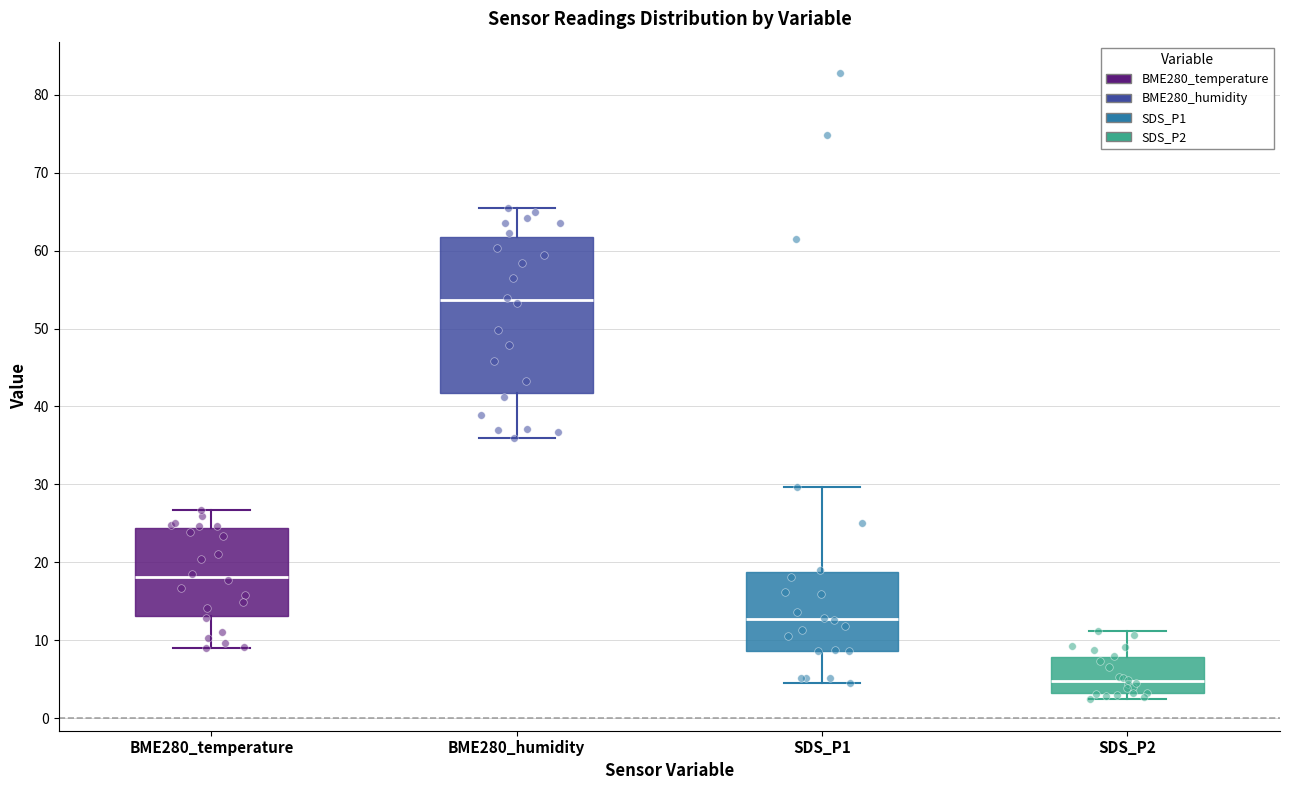

Reading left to right, read every box against the y-axis: the position of its median line, the range the box covers, and the ends of its whiskers. The values are not printed on the chart, so give them approximately, as read against the axis.

BME280_temperature: median 18, box 13 to 24, whiskers 9 to 27
BME280_humidity: median 54, box 42 to 62, whiskers 36 to 65
SDS_P1: median 13, box 9 to 19, whiskers 5 to 30
SDS_P2: median 5, box 3 to 8, whiskers 2 to 11